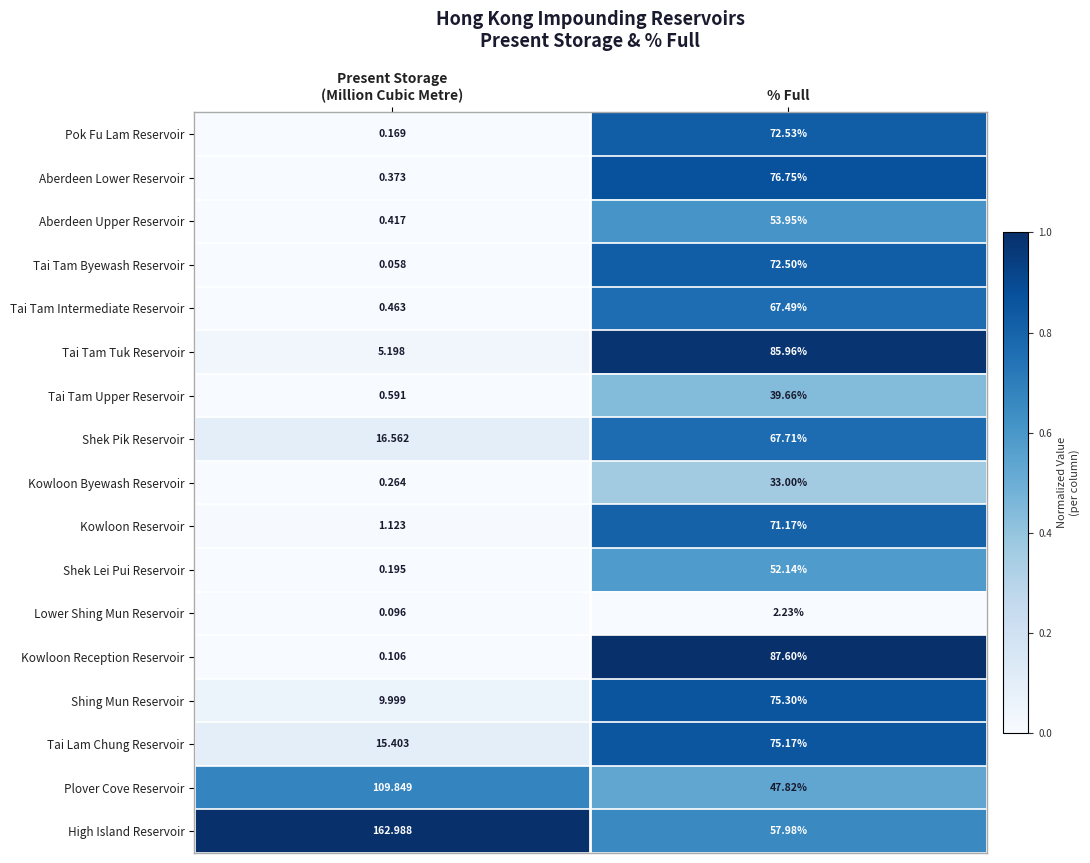

At which label does Pok Fu Lam Reservoir first exceed 72?

% Full